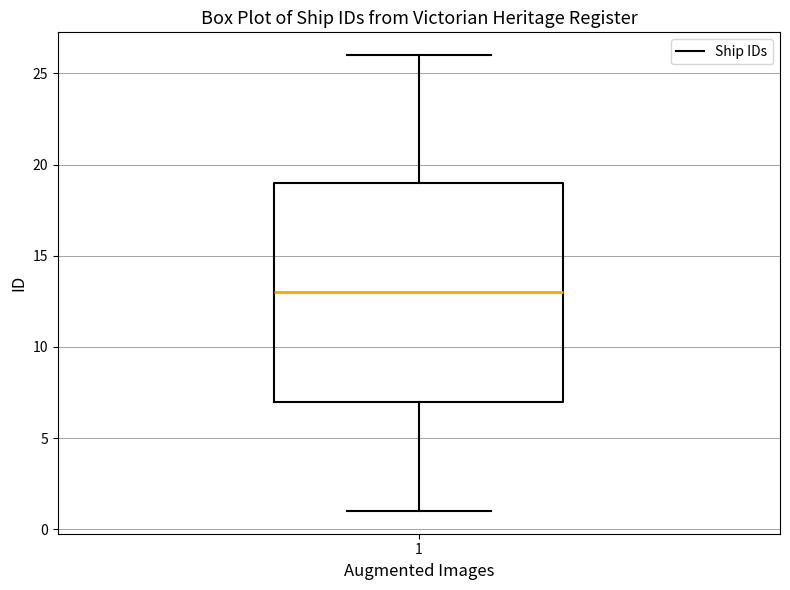

Transcribe this box plot: give where the median line is, the range the box spans, and where the two whiskers end, as read against the y-axis. The values are not printed on the chart, so give them approximately, as read against the axis.

median 13, box 7 to 19, whiskers 1 to 26